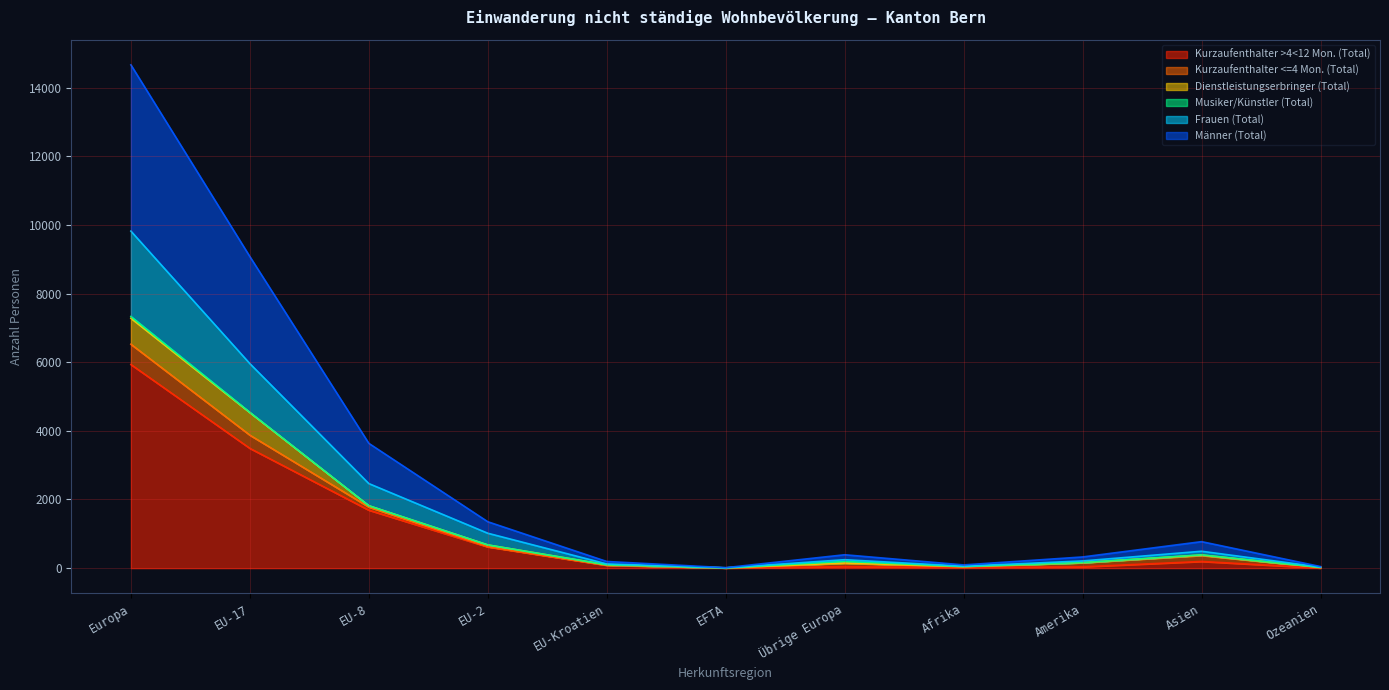

Which category has the highest value in the Kurzaufenthalter >4<12 Mon. (Total) series?

Europa